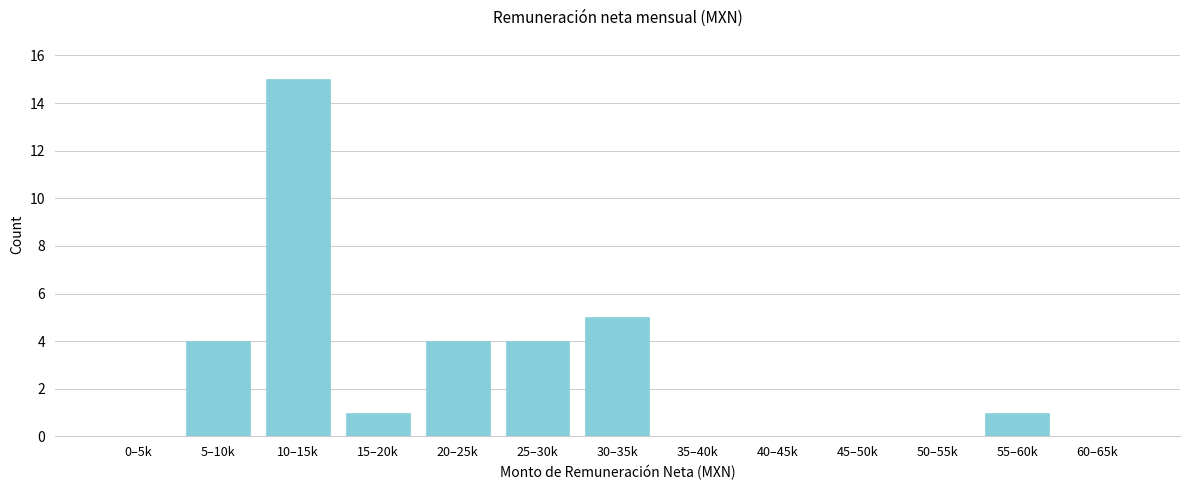

Reading left to right, extract all data points from this chart.

0–5k=0	5–10k=4	10–15k=15	15–20k=1	20–25k=4	25–30k=4	30–35k=5	35–40k=0	40–45k=0	45–50k=0	50–55k=0	55–60k=1	60–65k=0